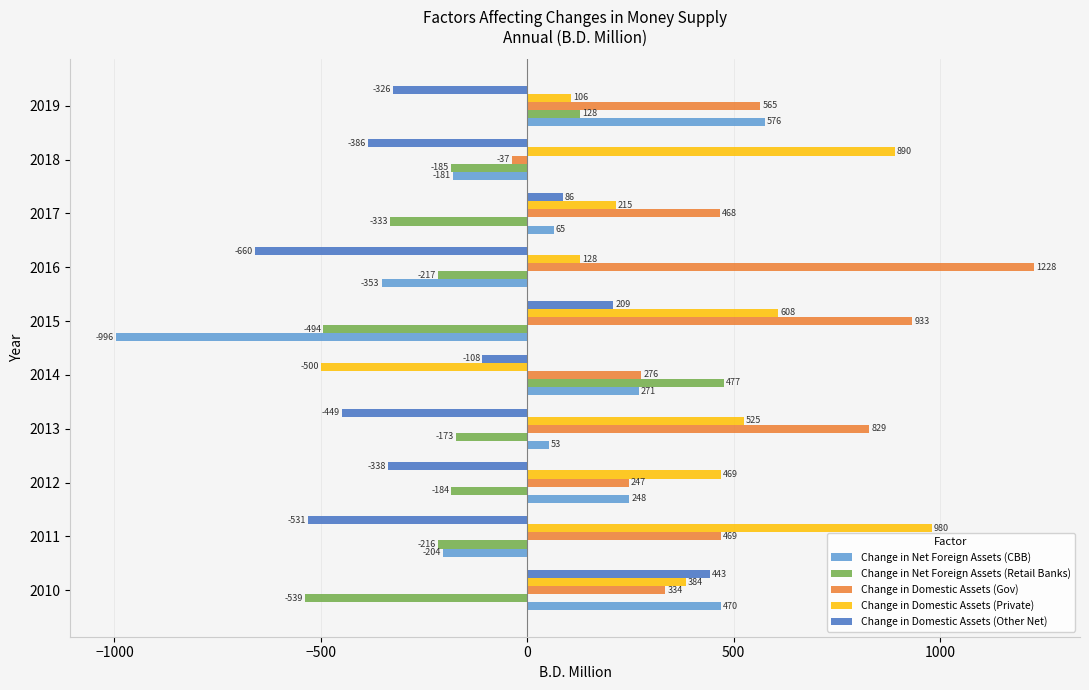

What is the sum of all Change in Domestic Assets (Gov) values?

5311.6